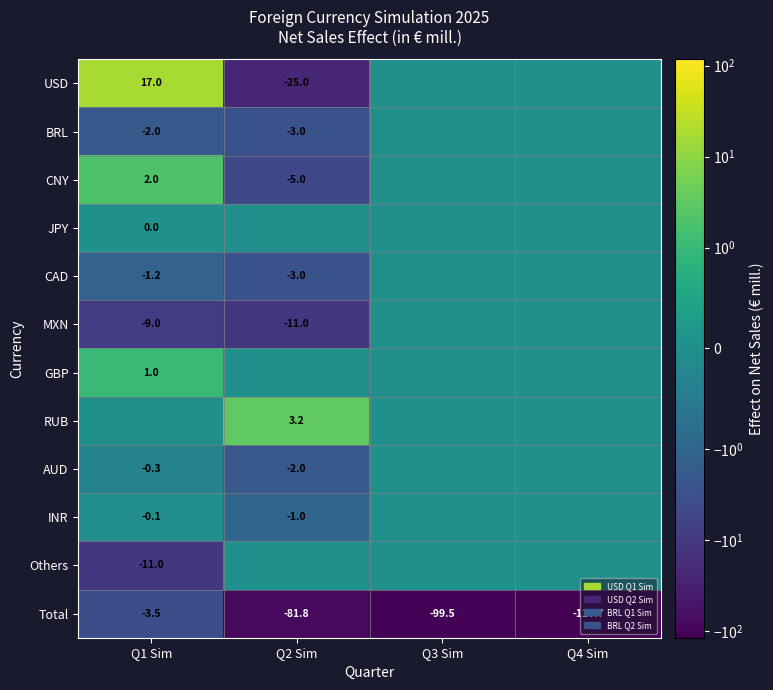

Count the number of categories in the chart.

4